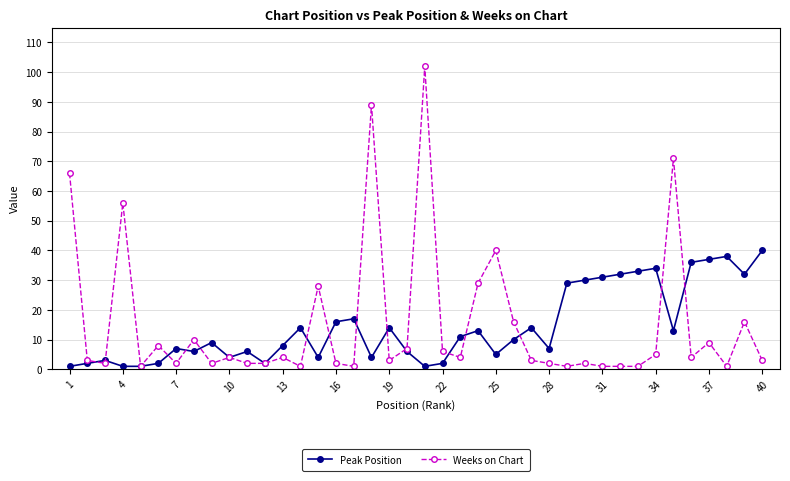

What is the greatest value displayed?

102